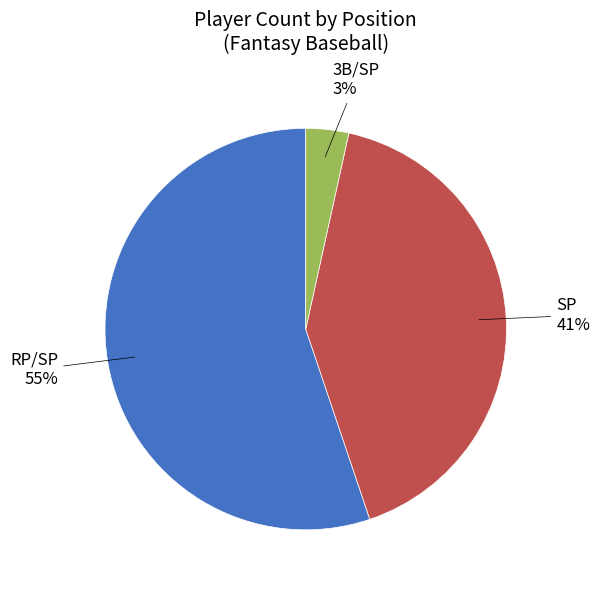

To the nearest percent, what is the average slice percentage?

33%